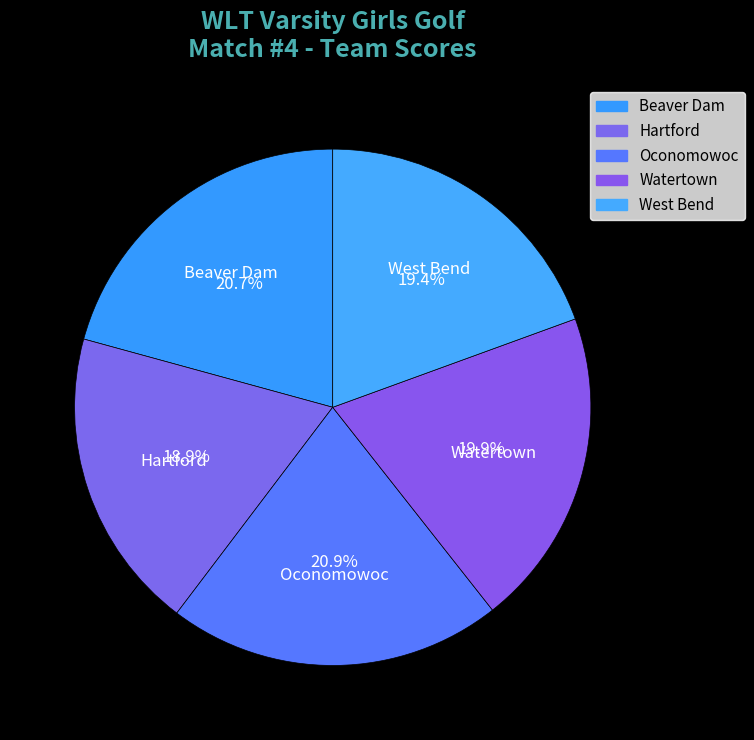

The West Bend slice represents 33% of the pie. True or false?

False